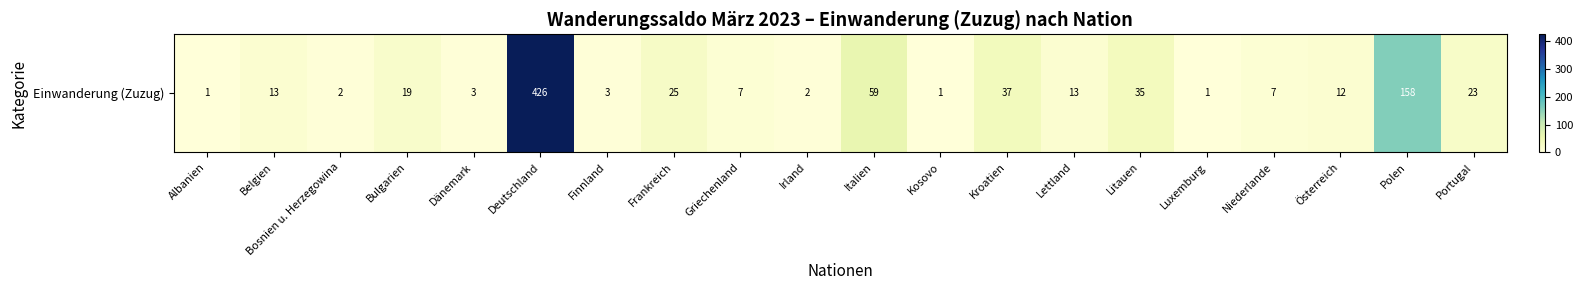

What is the difference between the maximum and second lowest values?

425